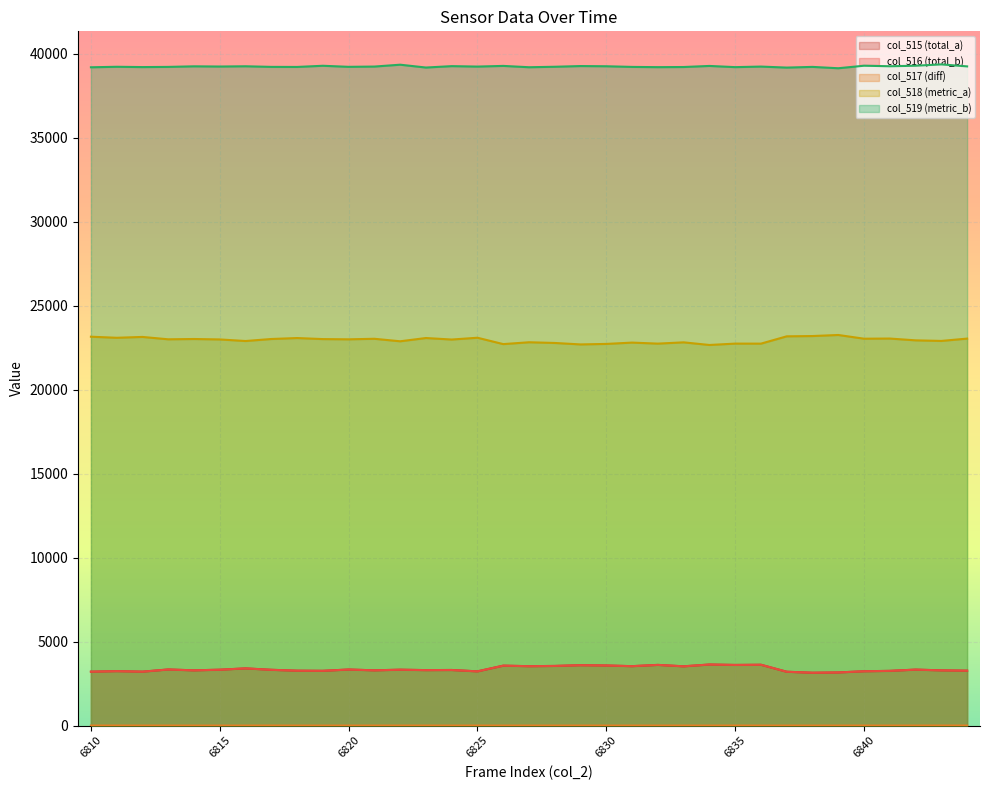

Where is the first local maximum for col_517?

6811